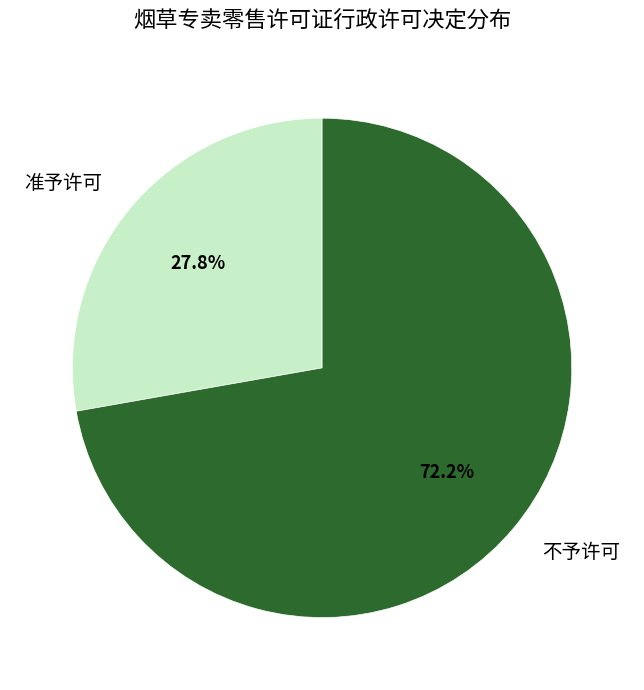

How many slices are in this pie chart?

2